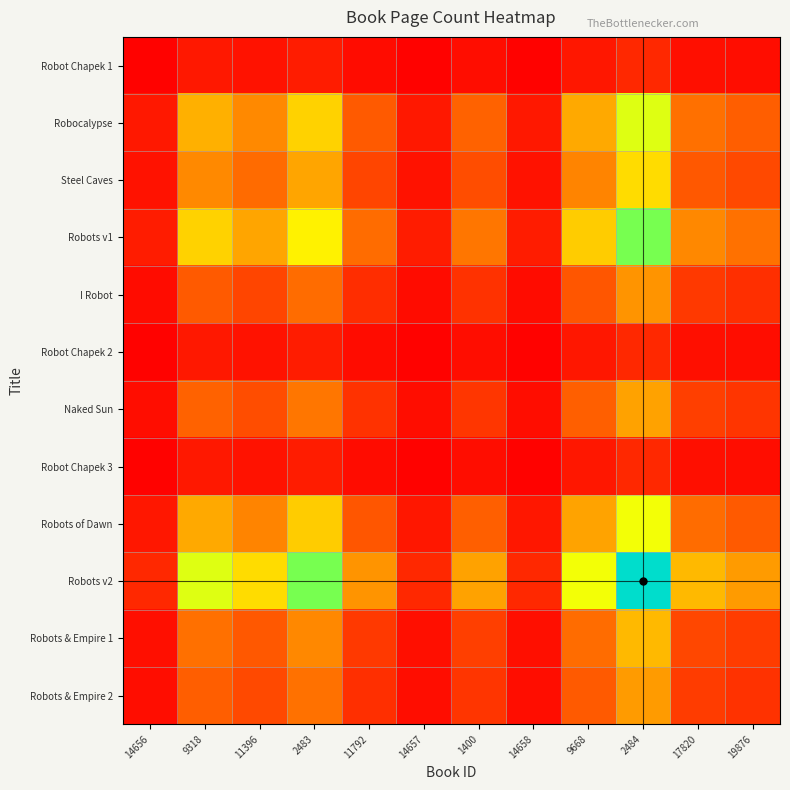

How many distinct data groups are displayed?

12